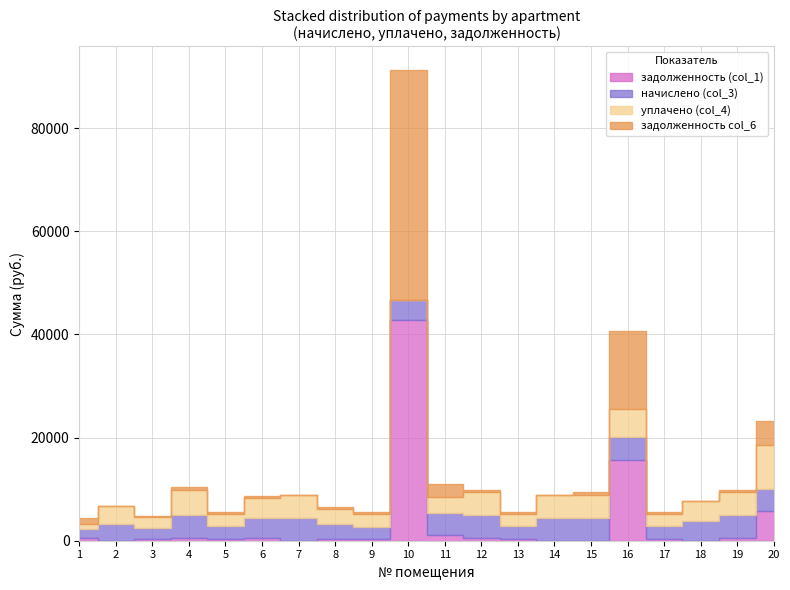

At how many categories does at least one series exceed 41201?

1